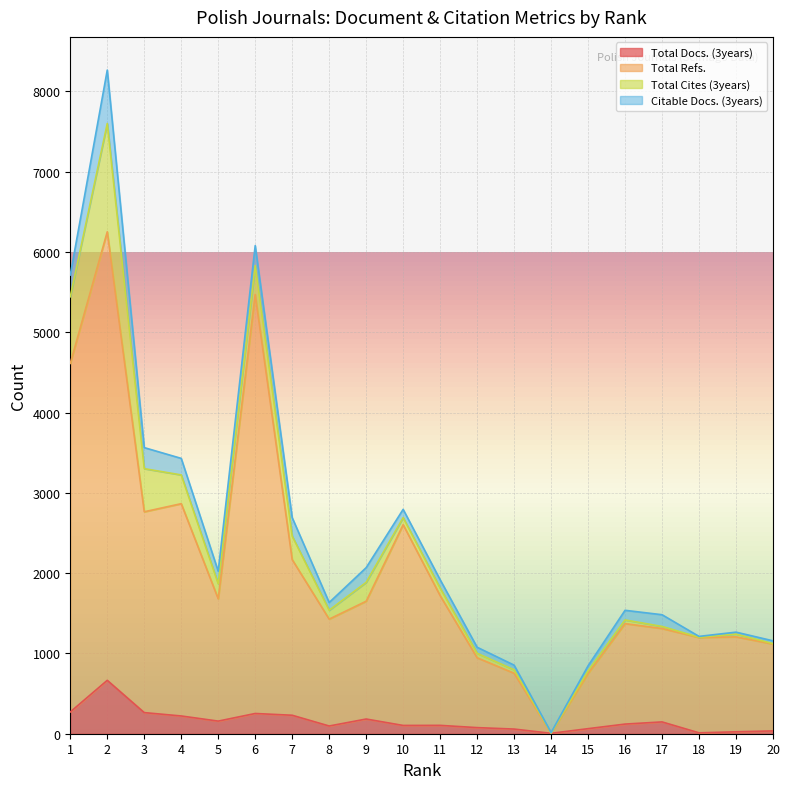

Is it true that Total Docs. (3years) equals 33 at 13?

False